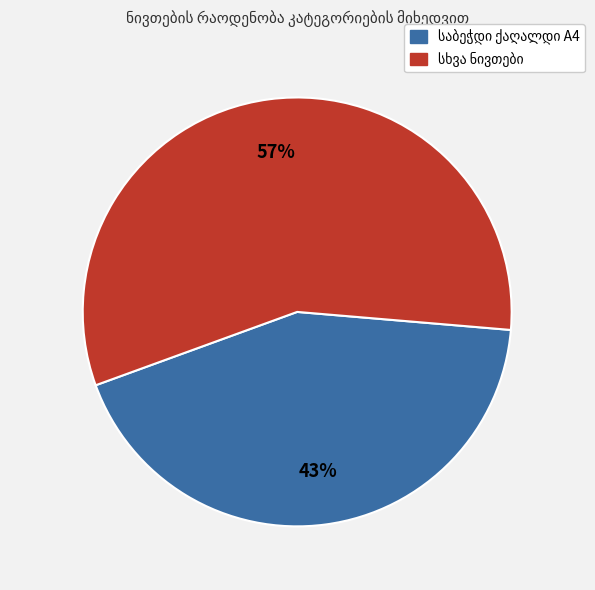

To the nearest percent, what is the average slice percentage?

50%